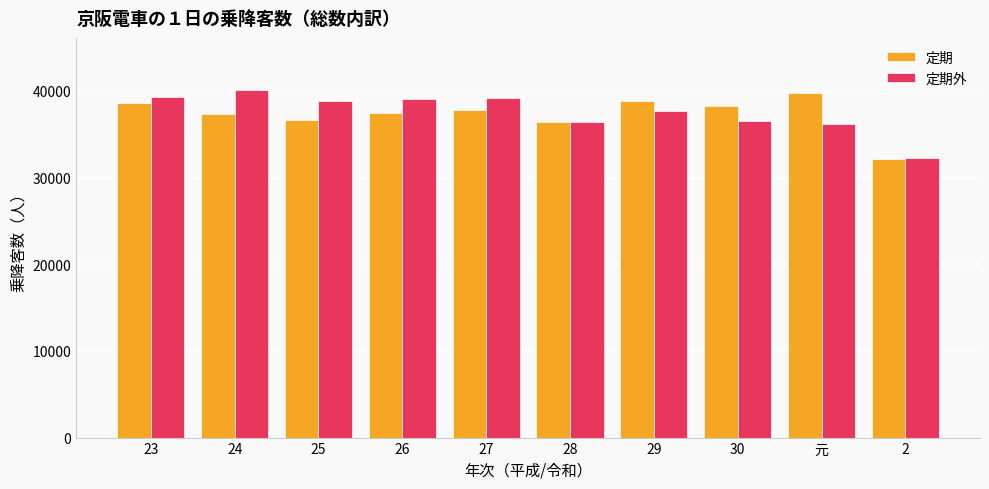

What is the difference between the 定期 values at 30 and 23?

263